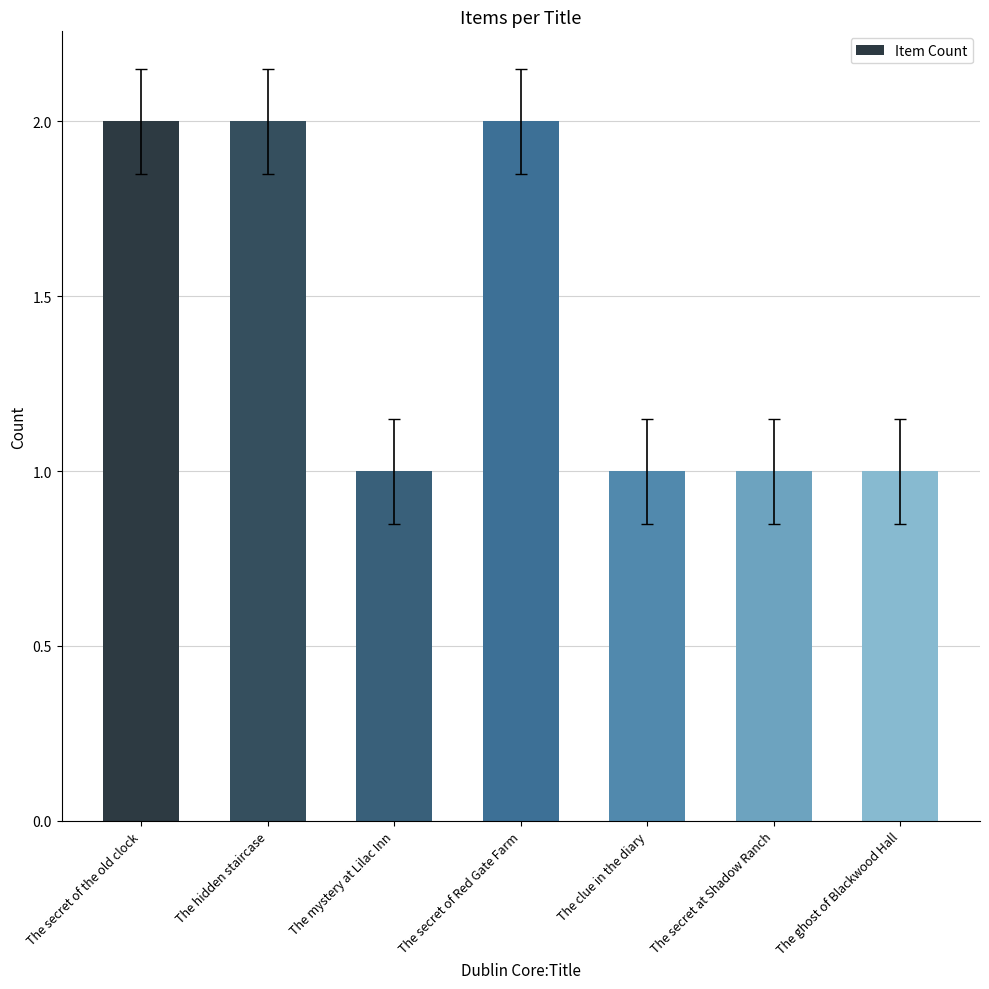

Does the chart contain stacked bars?

No